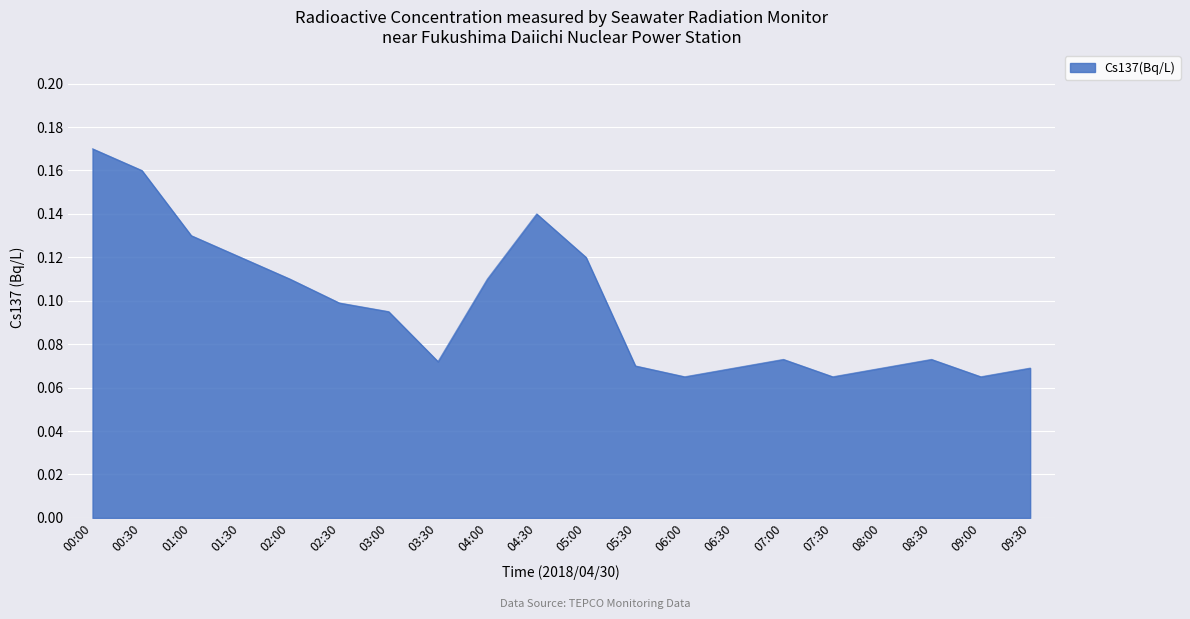

What position from the right is 05:00?

10